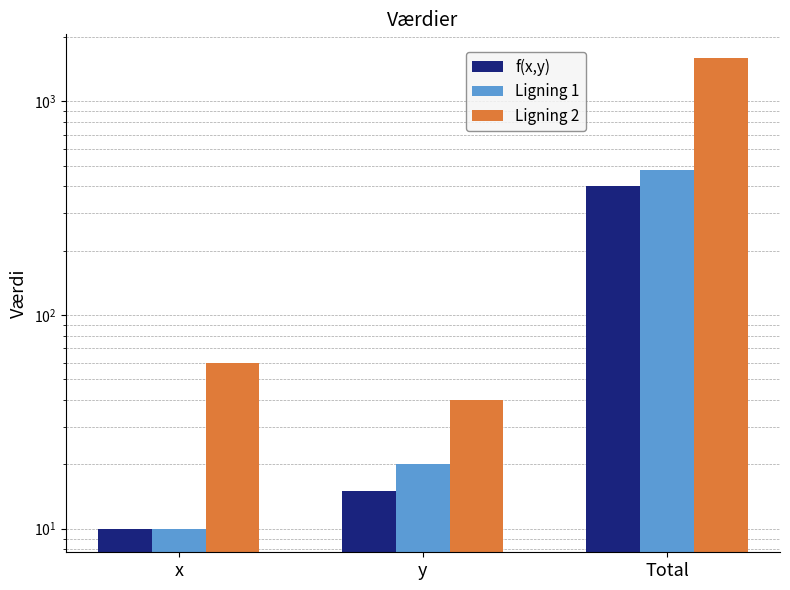

Count the number of data series in this chart.

3